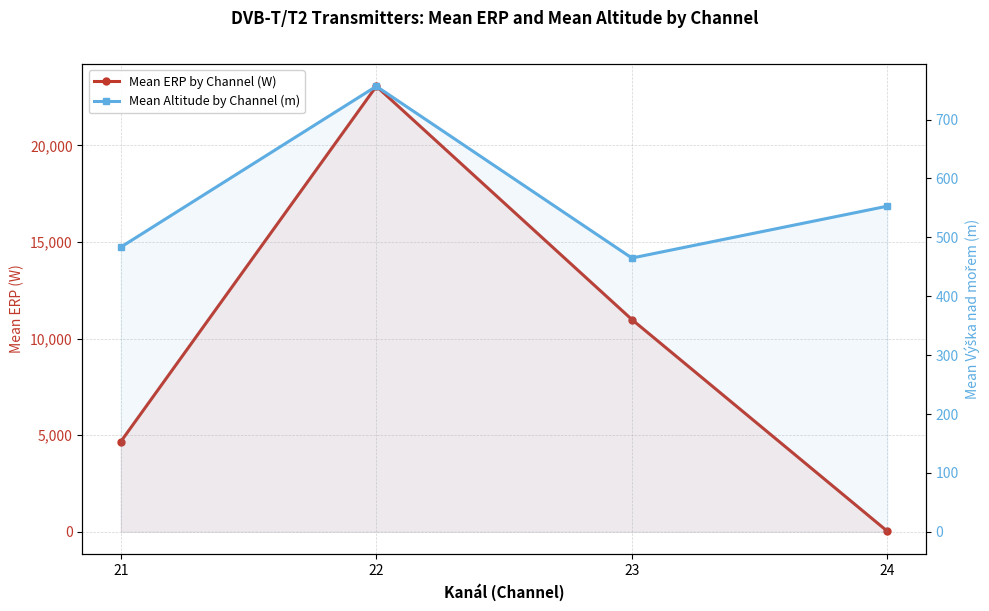

List the series in order of their overall mean, highest first.

Mean ERP by Channel (W), Mean Altitude by Channel (m)